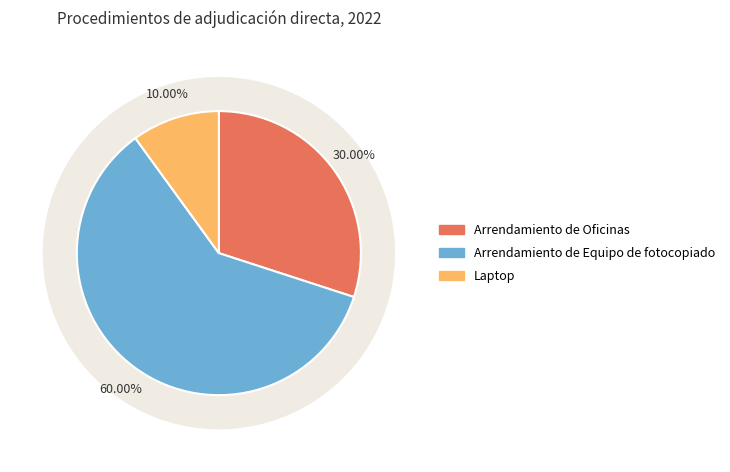

The Arrendamiento de Oficinas slice represents 44% of the pie. True or false?

False